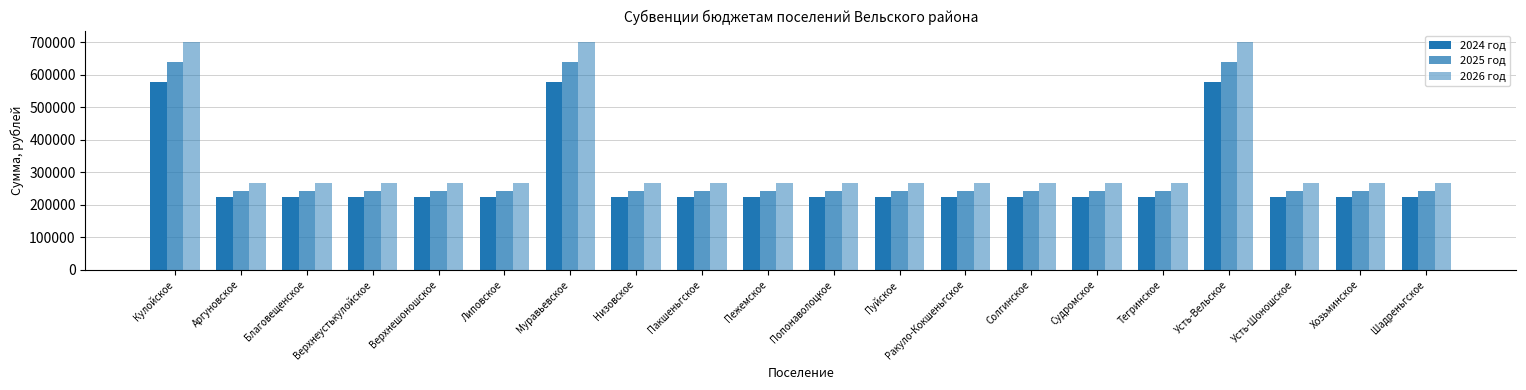

Where is 2025 год nearest to the value 441626?

Аргуновское